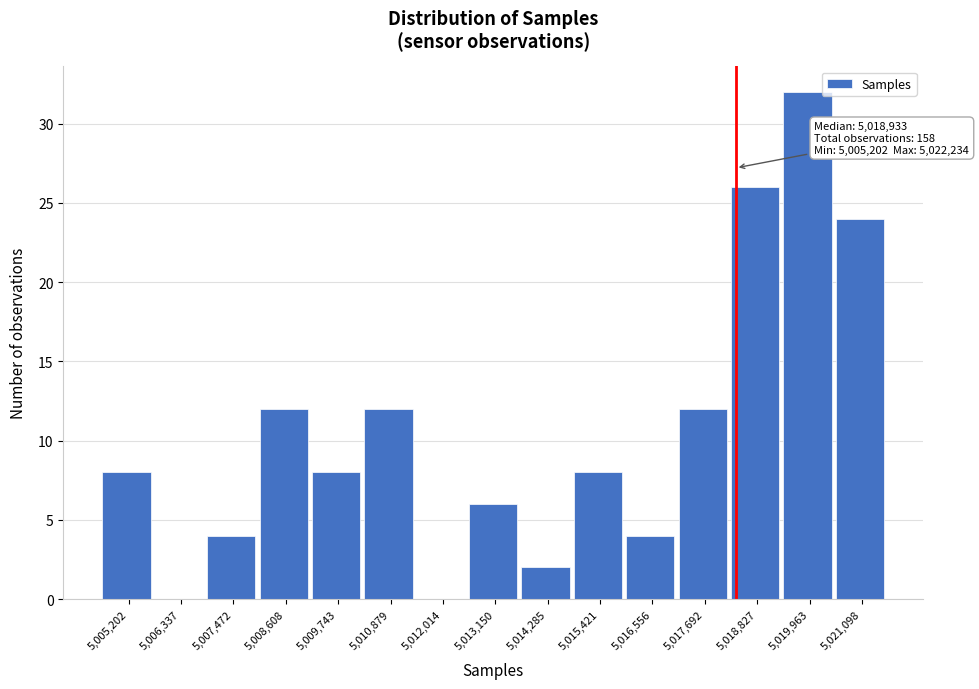

Reading left to right, what are all the values shown in this chart?

5,005,202=8	5,006,337=0	5,007,472=4	5,008,608=12	5,009,743=8	5,010,879=12	5,012,014=0	5,013,150=6	5,014,285=2	5,015,421=8	5,016,556=4	5,017,692=12	5,018,827=26	5,019,963=32	5,021,098=24